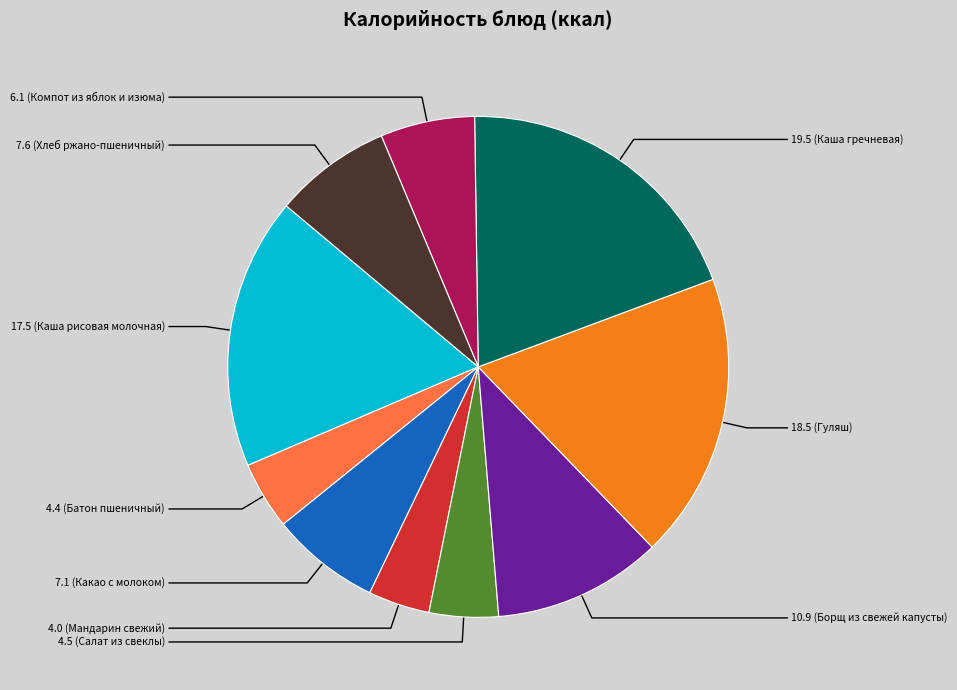

Is there any slice that represents more than half of the pie?

No